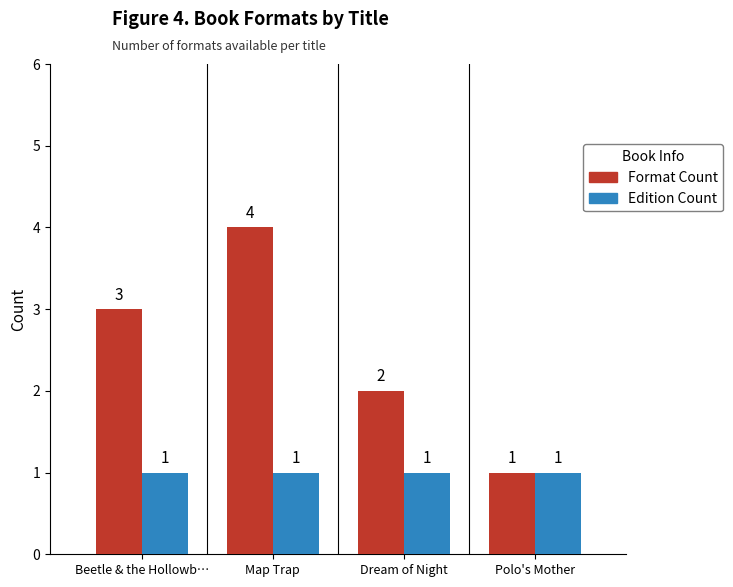

Between Beetle & the Hollowb… and Polo's Mother, which series saw the biggest shift?

Format Count